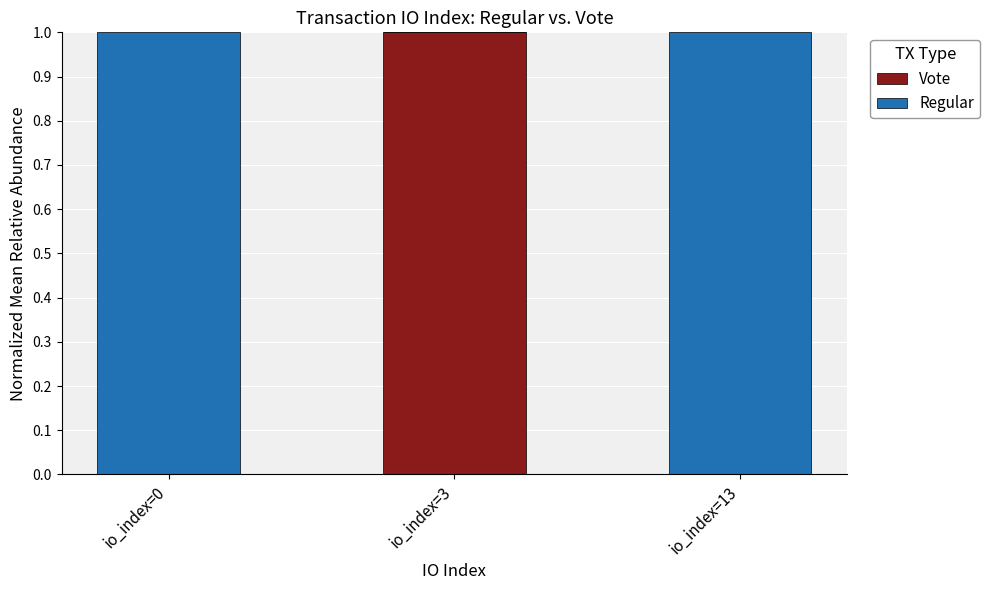

Reading left to right, list the values for the Vote series.

io_index=0=0	io_index=3=1	io_index=13=0